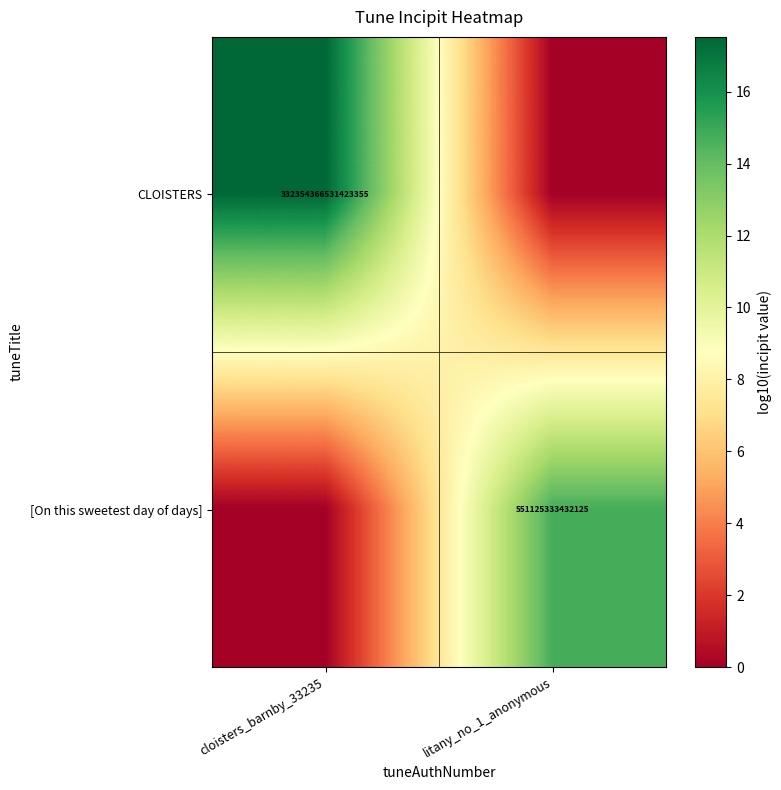

True or false: [On this sweetest day of days] has a value of 280824614558875 at litany_no_1_anonymous.

False